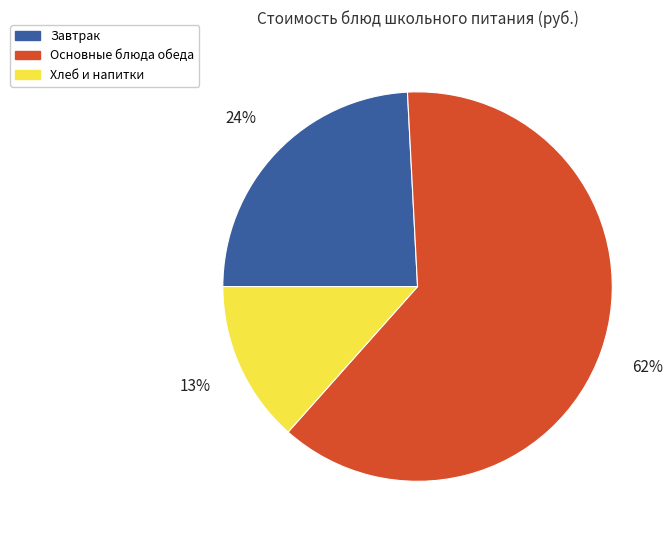

To the nearest percent, what percentage of the pie is Завтрак?

24%